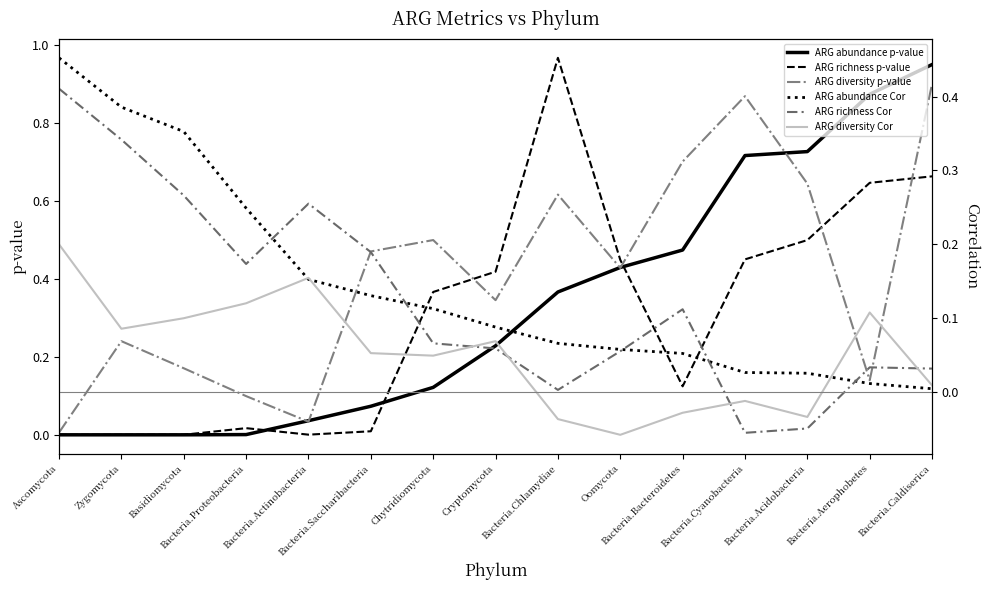

True or false: ARG richness p-value has a value of 0.0 at Basidiomycota.

True